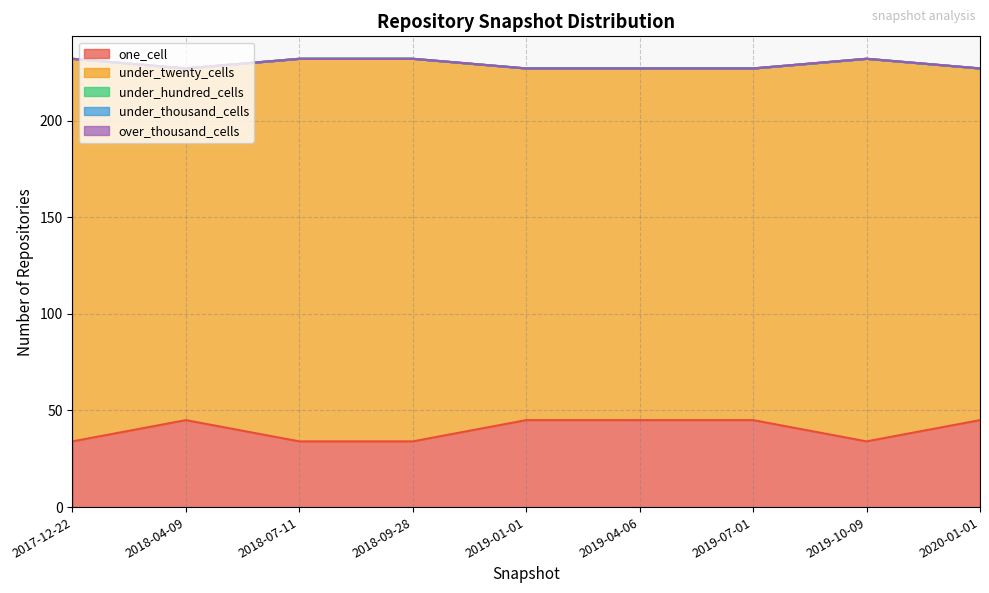

At which label is under_hundred_cells closest to 0?

2017-12-22